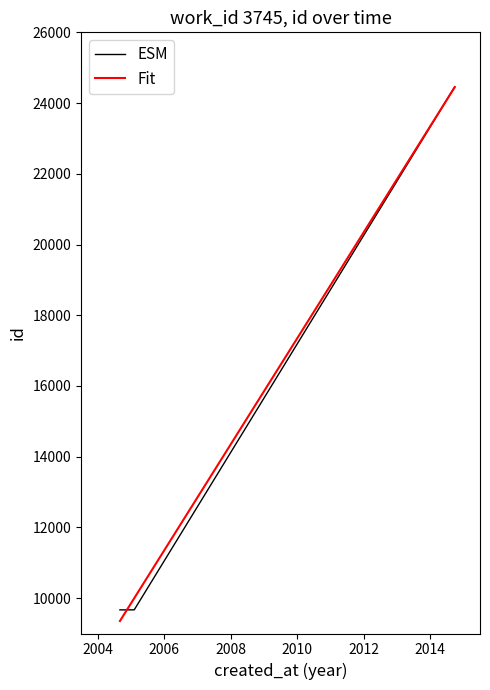

Rank the categories by value from highest to lowest.

2014-09-27 20:32, 2014-09-27 20:30, 2005-02-06, 2004-09-01